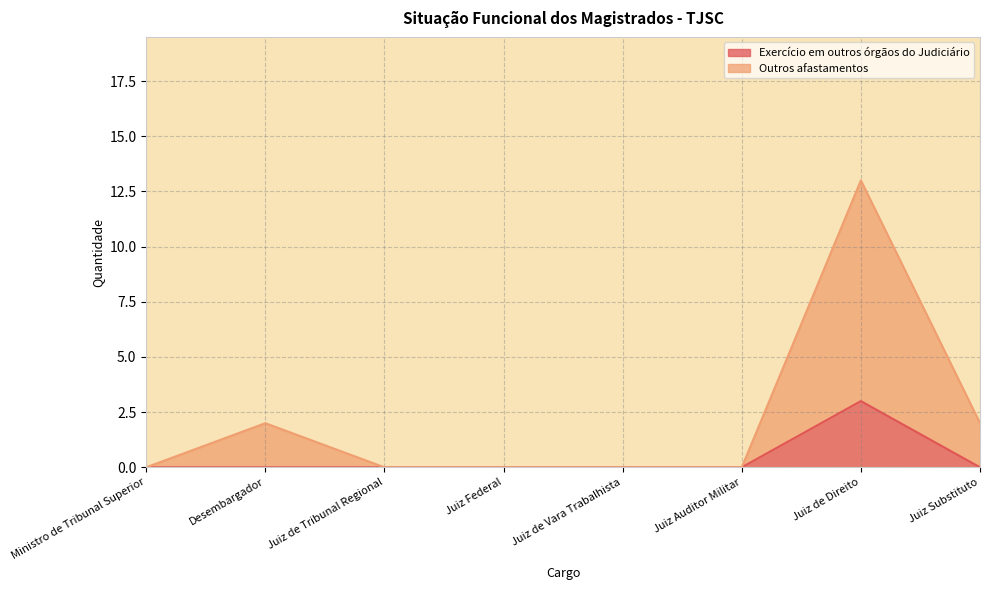

Count the Outros afastamentos values in the range 0 to 2.

7